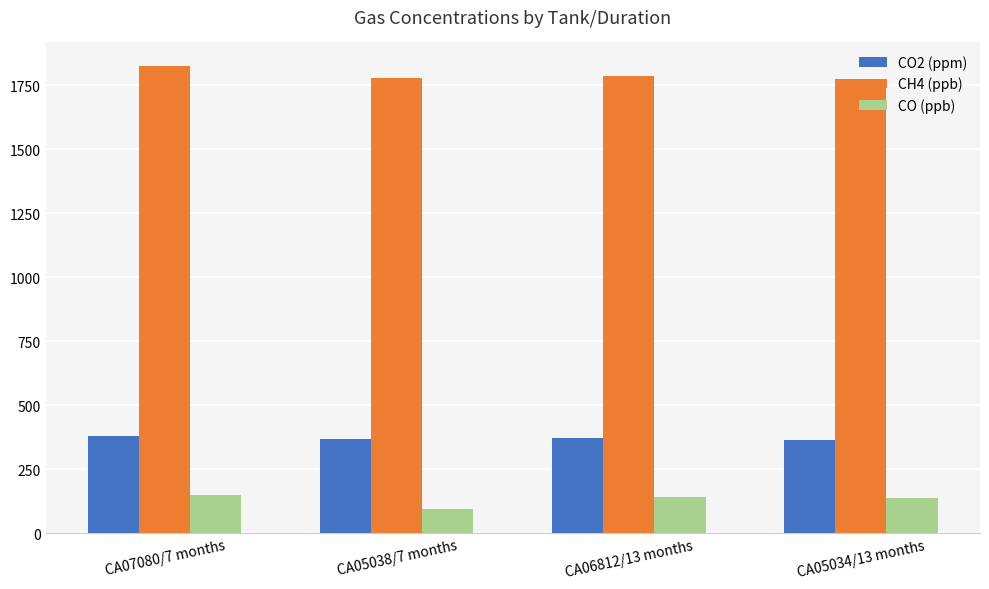

What is the sum of all CH4 (ppb) values?

7163.2